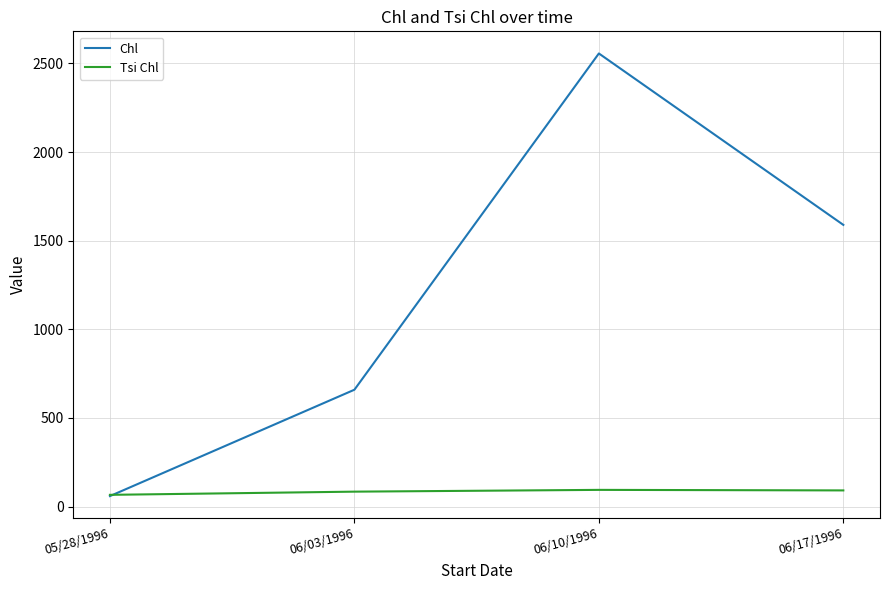

What is the total value across all series at 06/10/1996?

2650